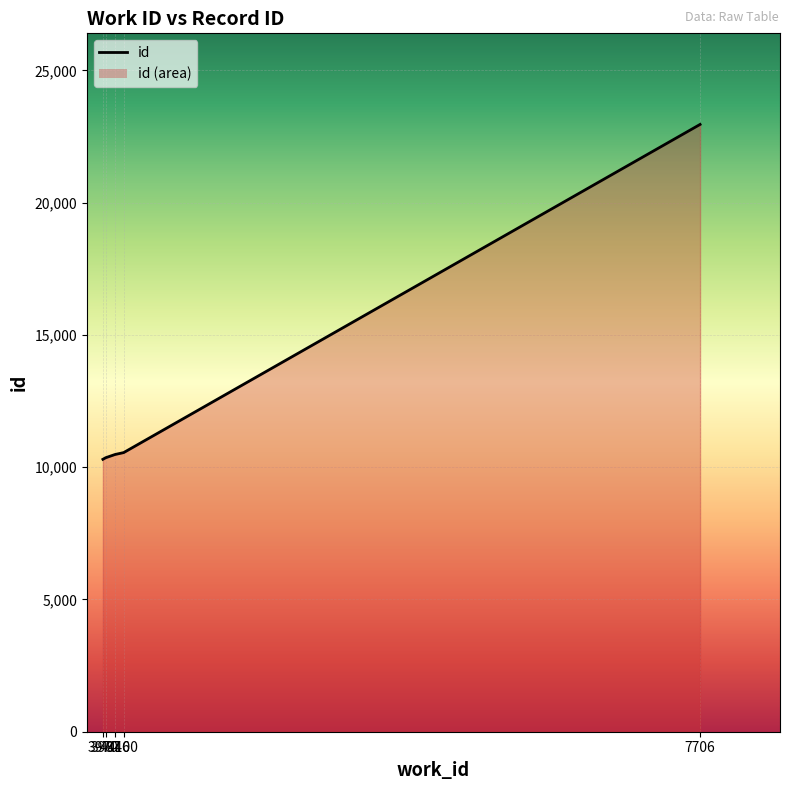

Between 4100 and 7706, which is larger?

7706